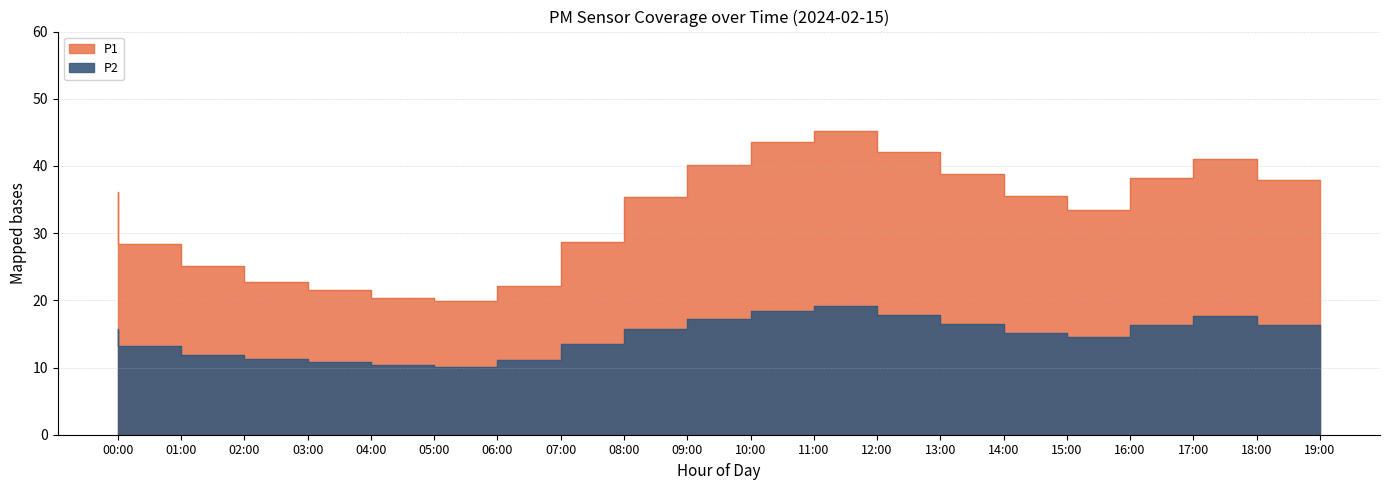

True or false: P2 and P1 cross at least once.

False